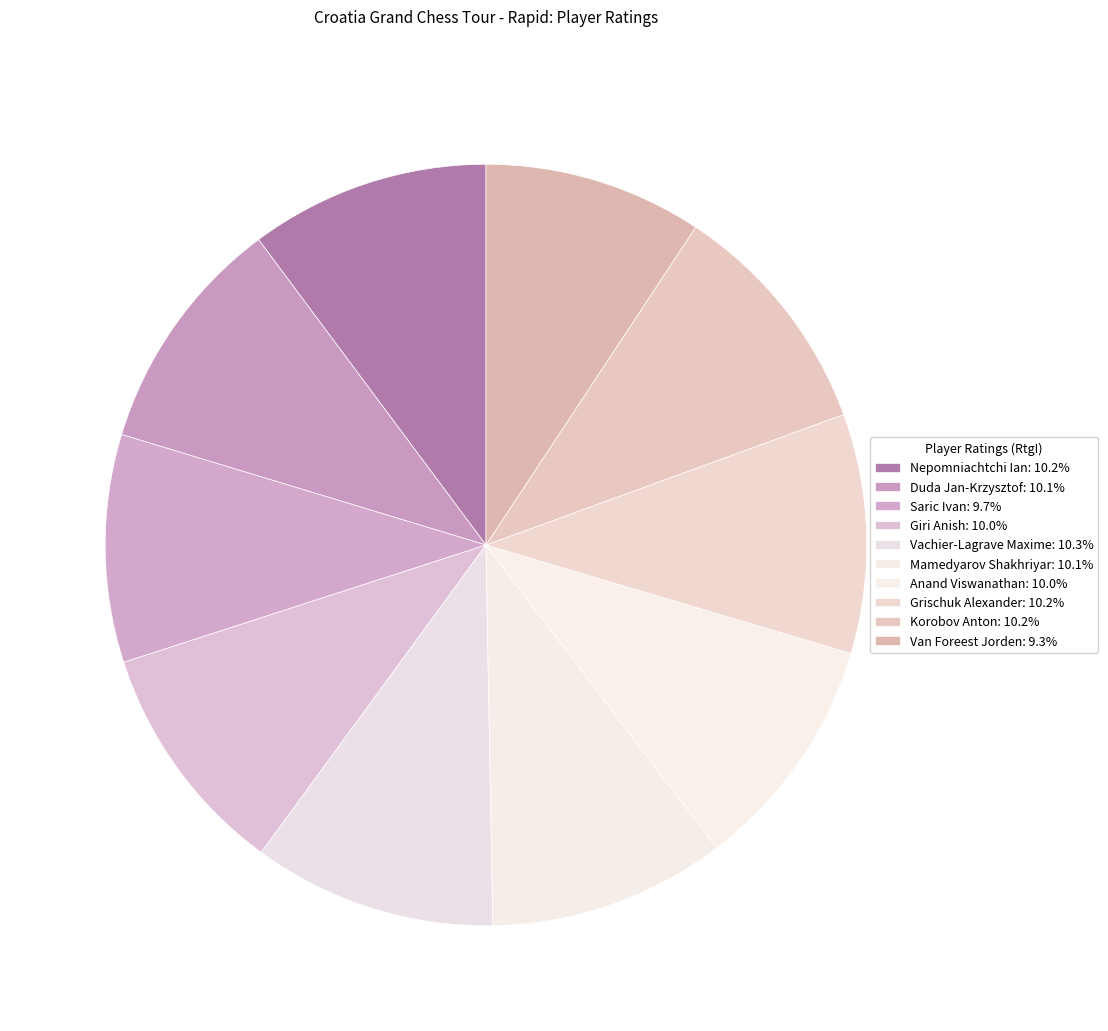

Combined, do Grischuk Alexander and Van Foreest Jorden account for over 50%?

No